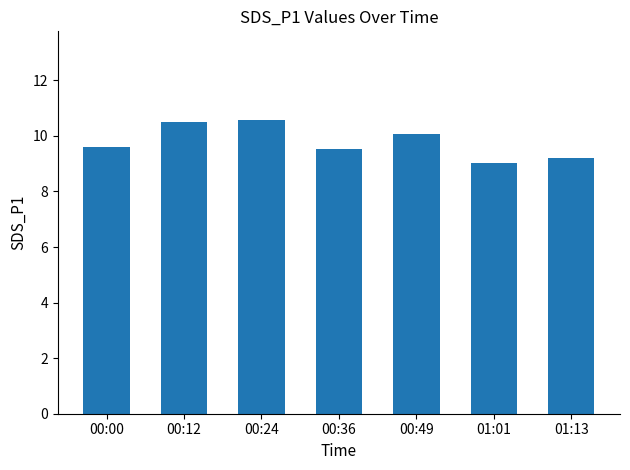

The value at 00:12 is 16.2. True or false?

False